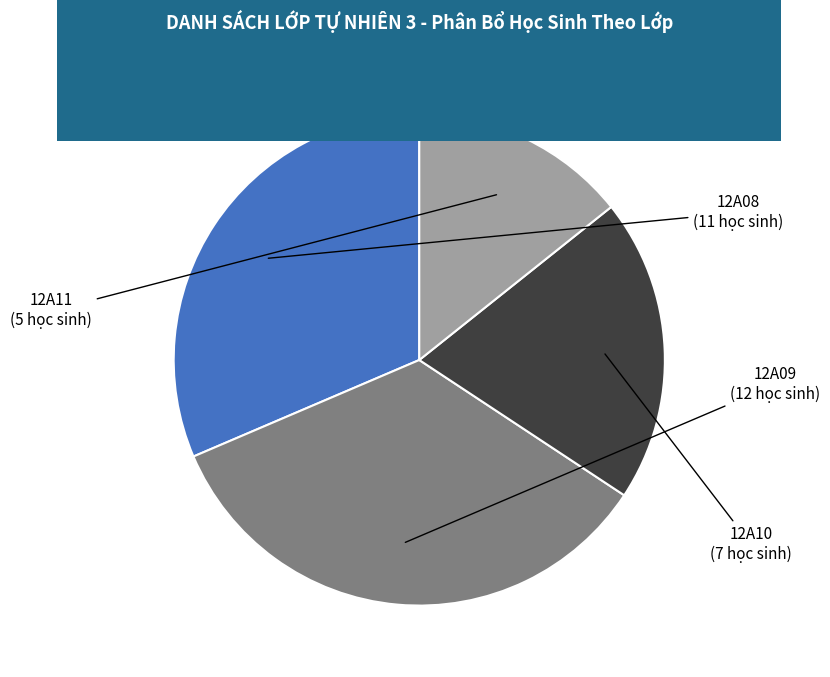

What is the largest slice in the pie chart?

12A09